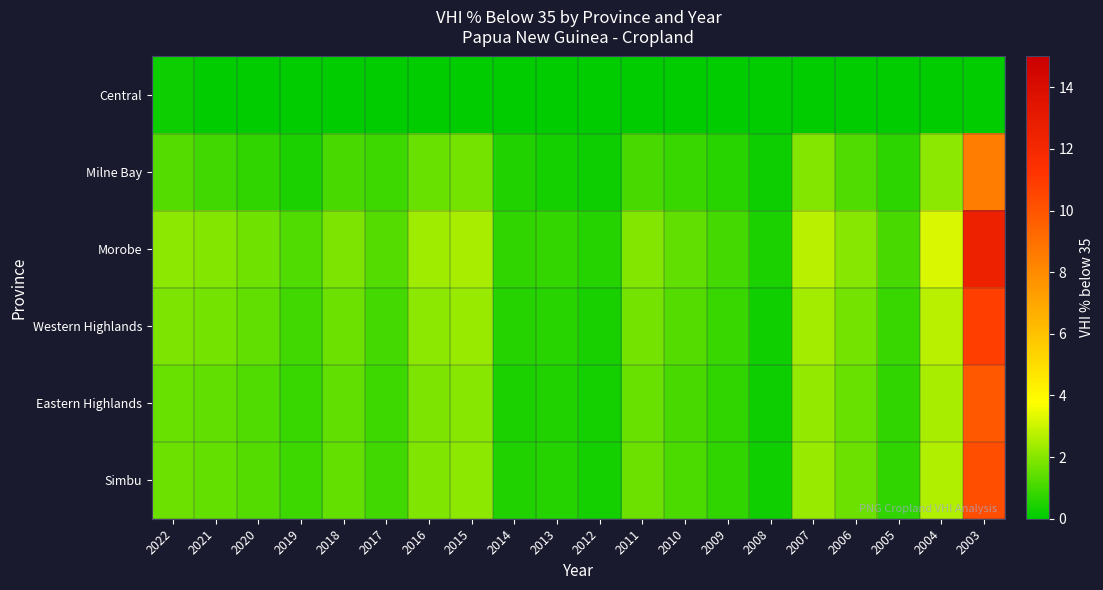

At which category is the sum across all series the highest?

2003